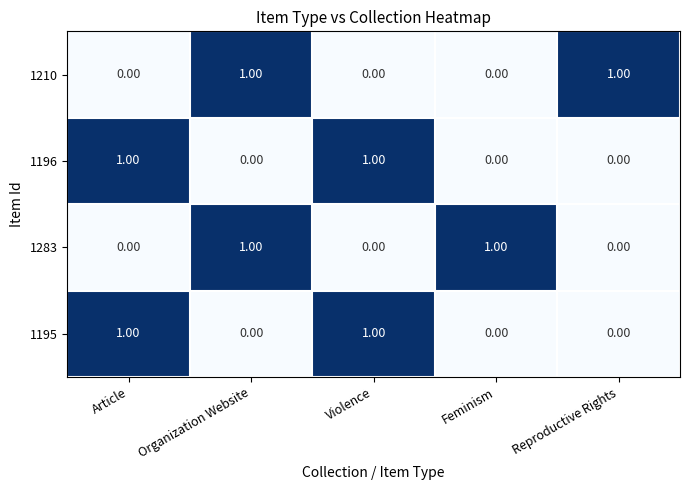

Is the value of 1283 at Violence greater than the value of 1196 at Article?

No